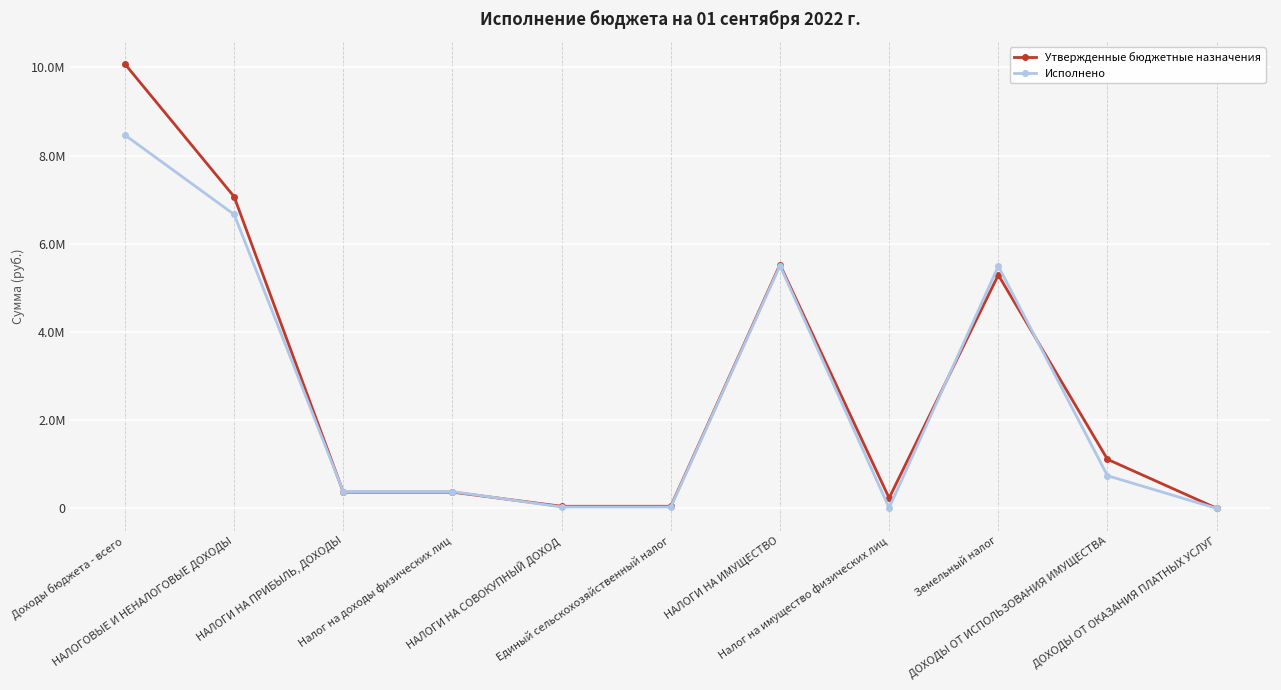

What are all the series names shown in the legend?

Утвержденные бюджетные назначения, Исполнено